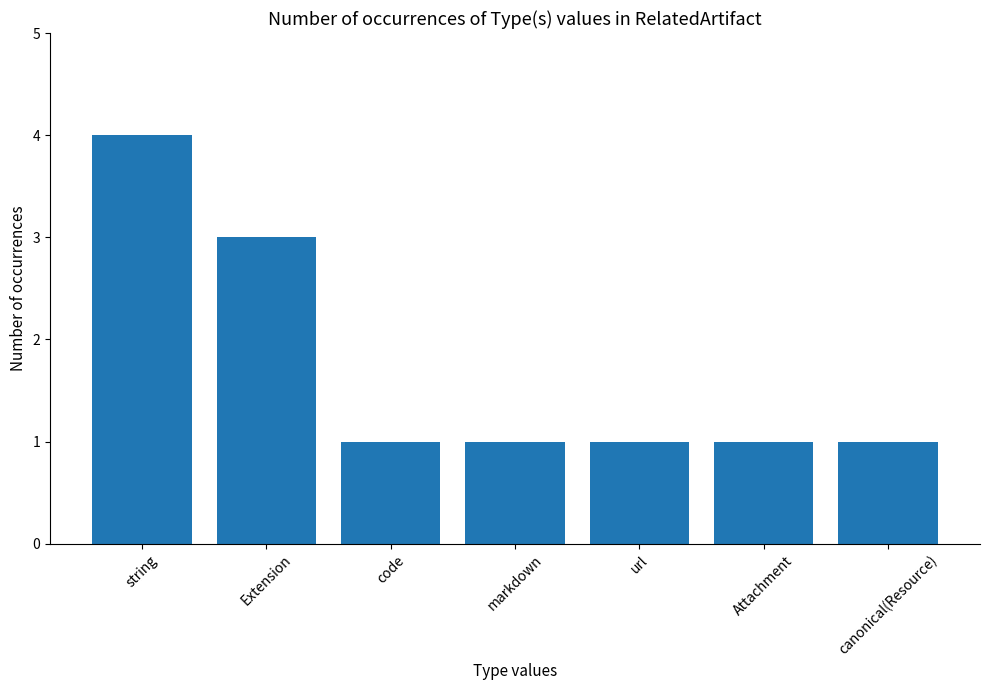

What is the label of the 4th bar from the right?

markdown